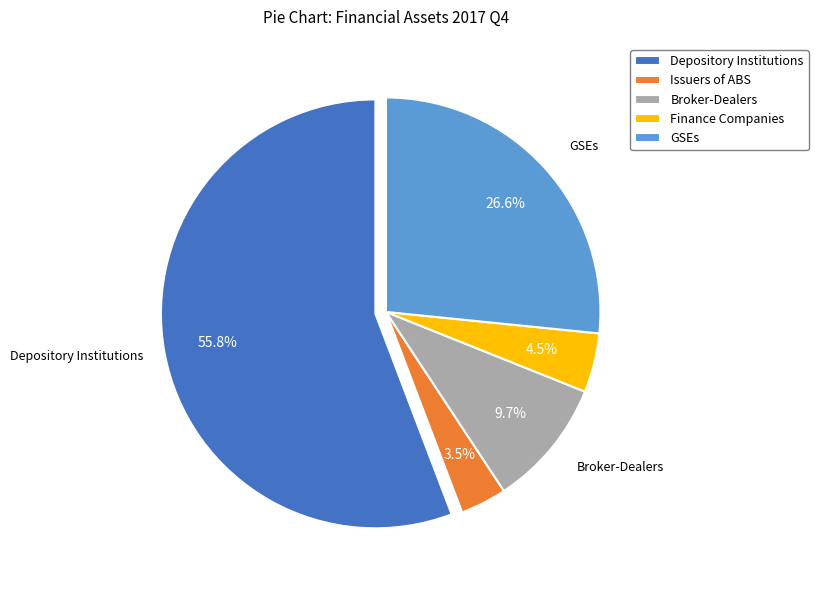

Is there a majority slice in this chart?

Yes